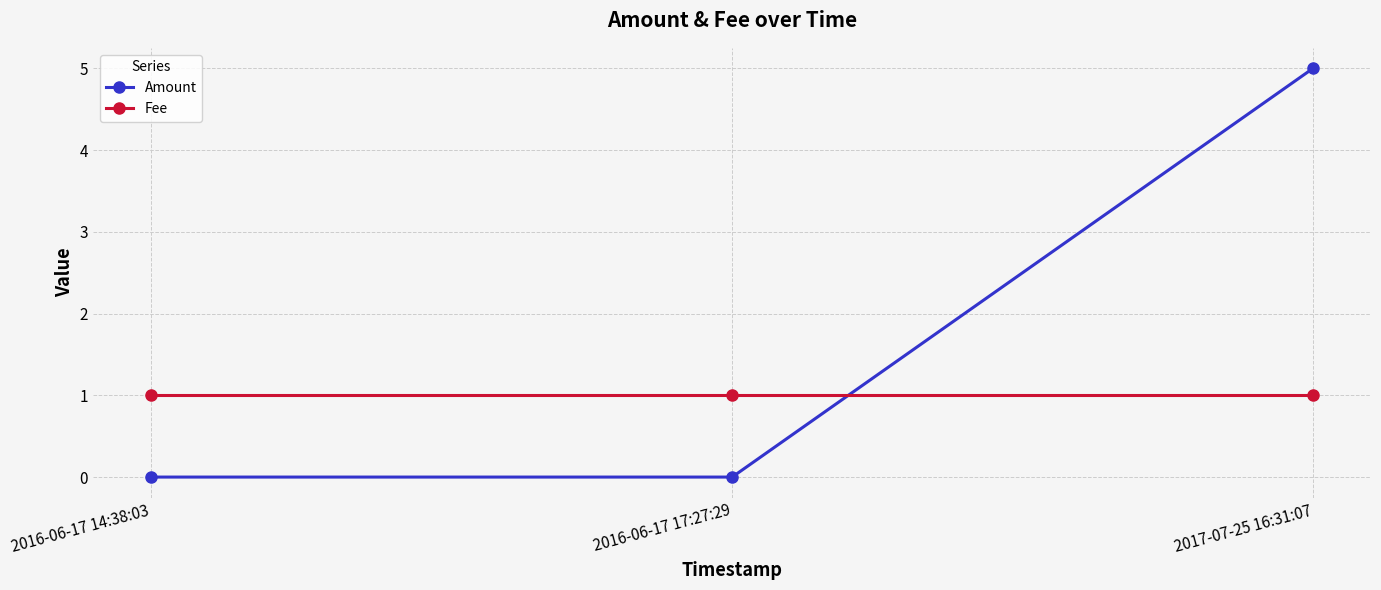

The value of Amount at 2016-06-17 14:38:03 is 2. True or false?

False